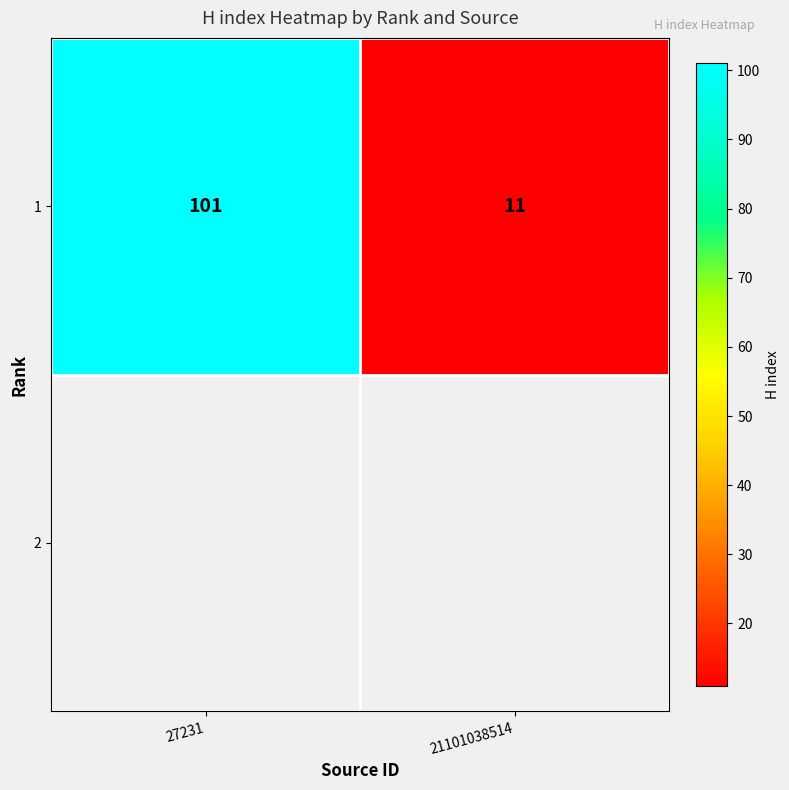

Rank the categories by value from highest to lowest.

27231, 21101038514